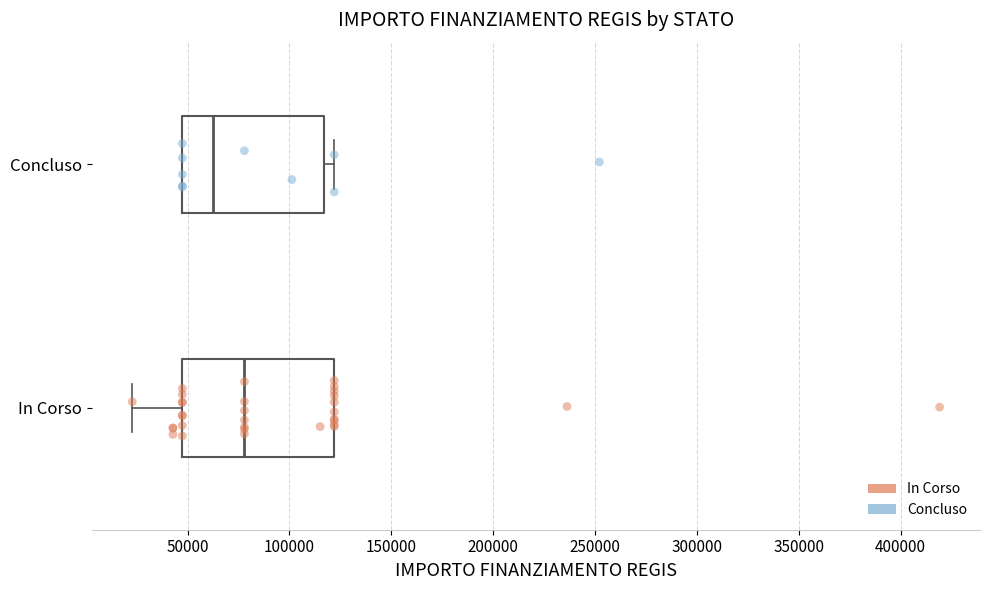

Where does the left whisker of the box for In Corso end on the x-axis? The values are not printed on the chart, so give them approximately, as read against the axis.

25000